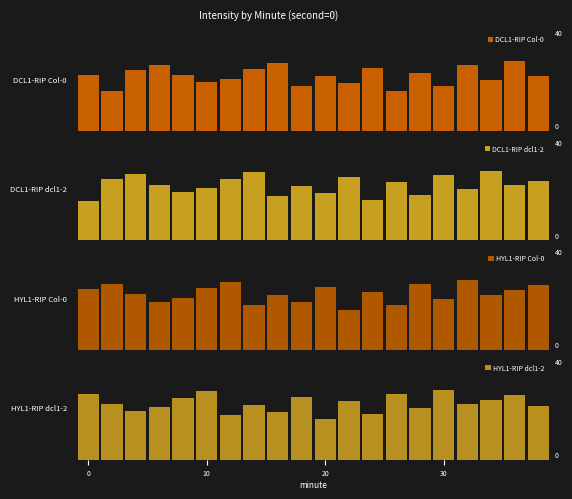

Between 20 and 9, which is larger?

20